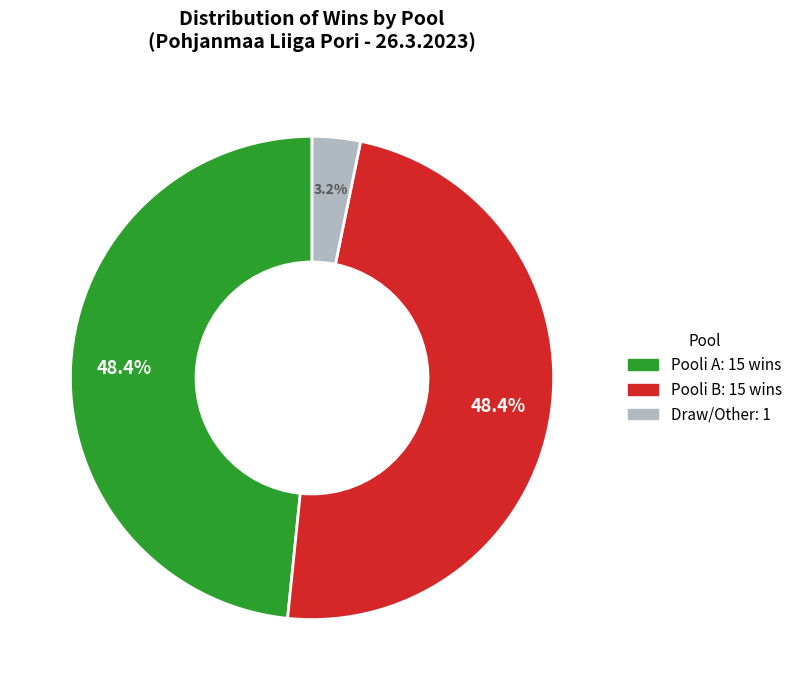

Count the number of slices in the pie.

3